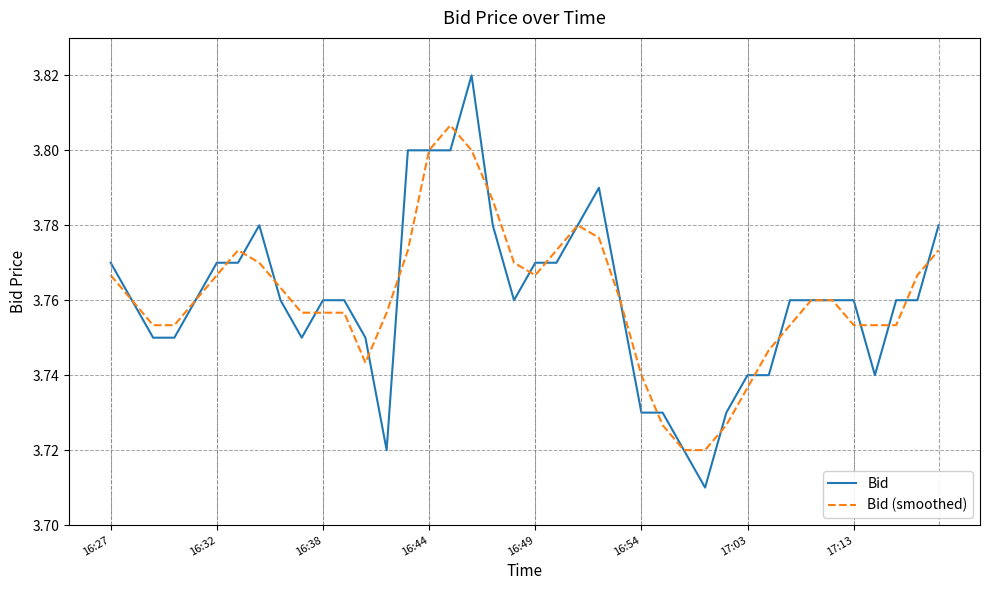

Which series has the largest range (max minus min)?

Bid